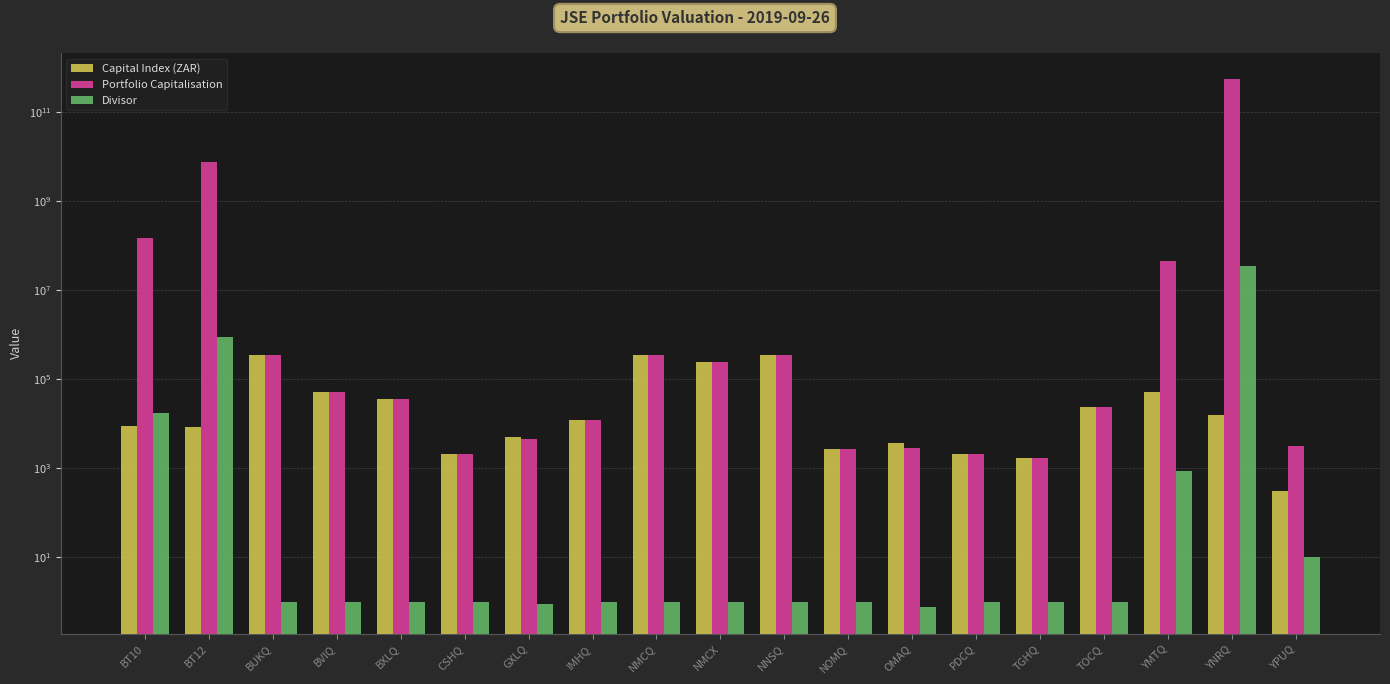

Where does the Divisor series first go above 1?

BT10